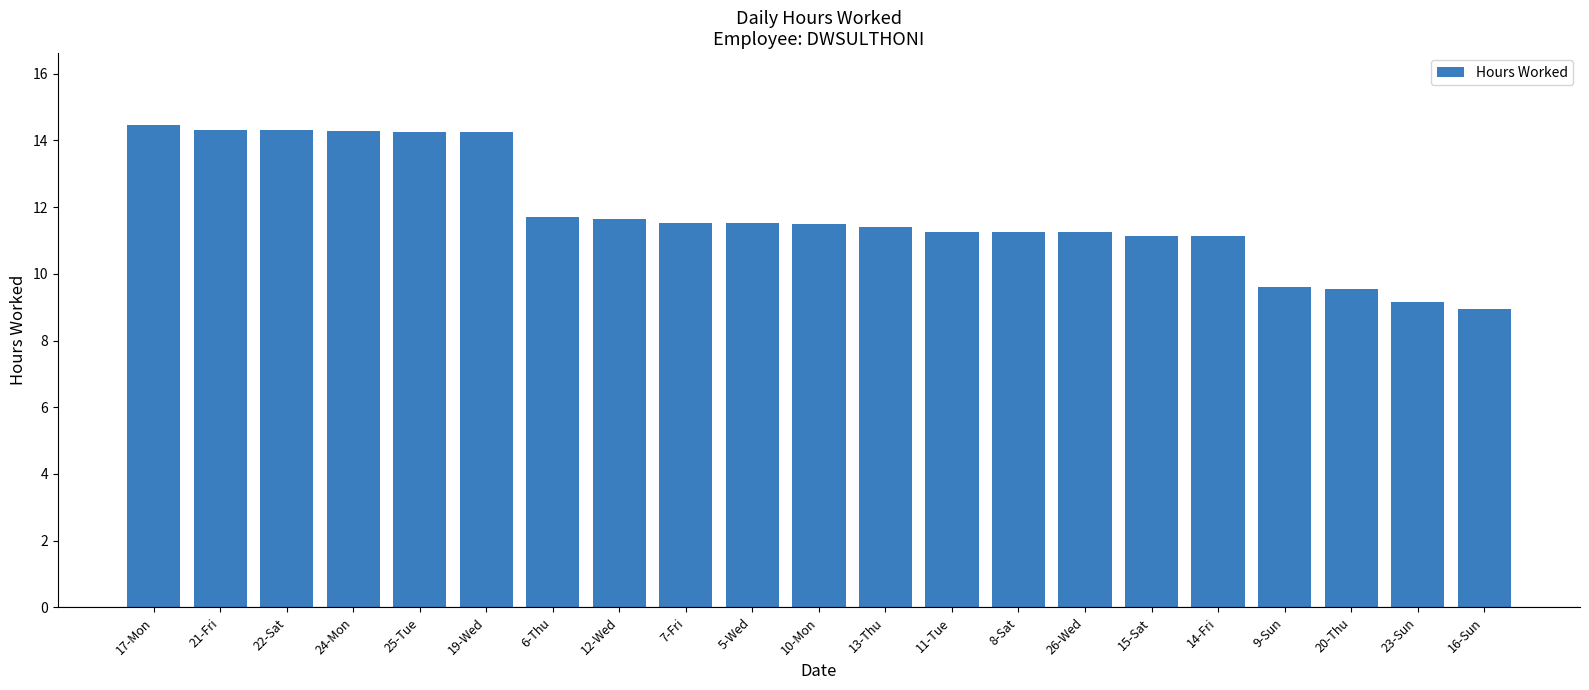

What value does the data have at 6-Thu?

11.7